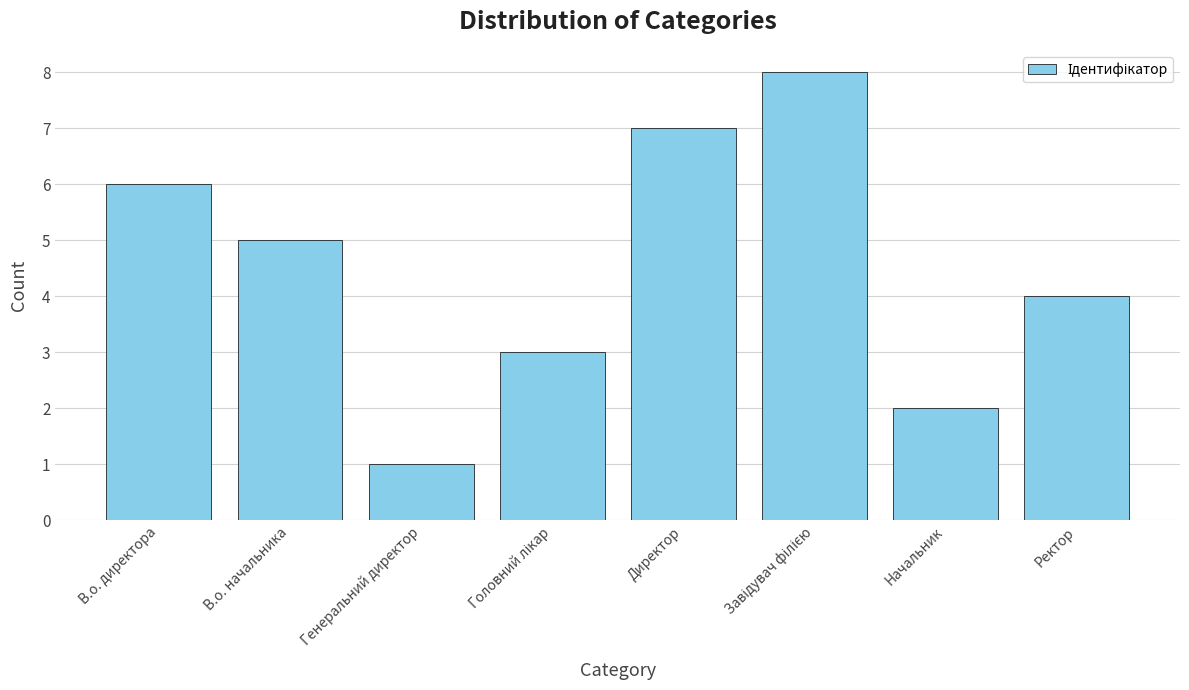

At which label does the data first exceed 5?

В.о. директора